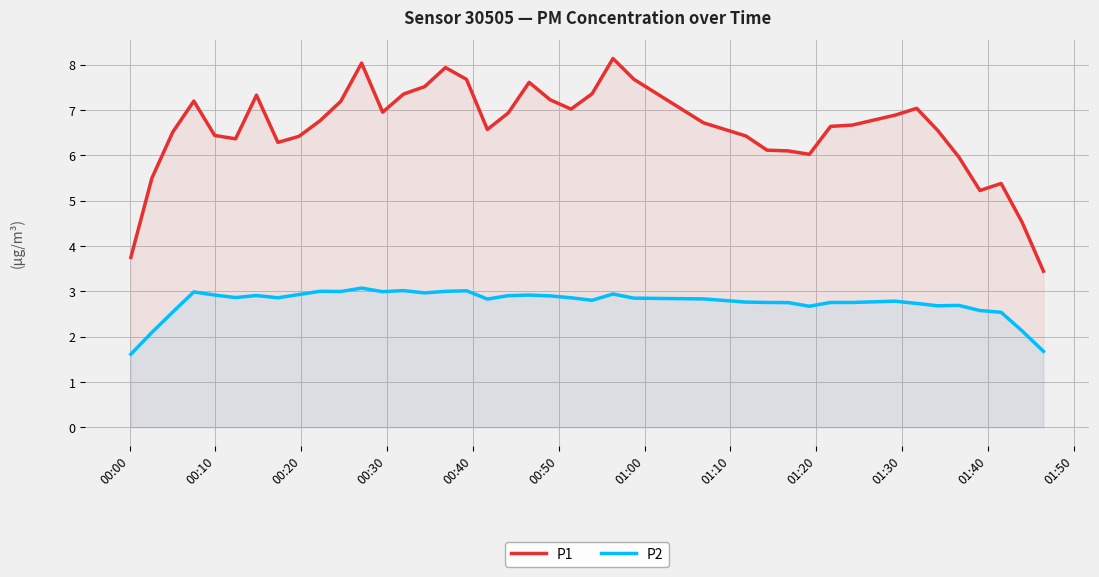

What is the difference between the maximum and minimum values in the P2 series?

1.5